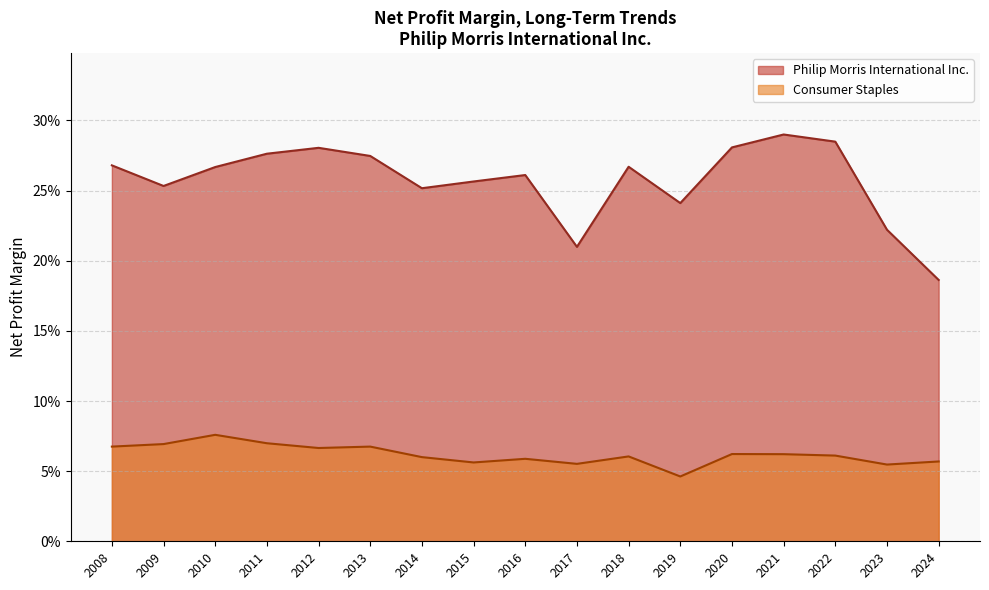

Read the Philip Morris International Inc. value at 2015.

0.3